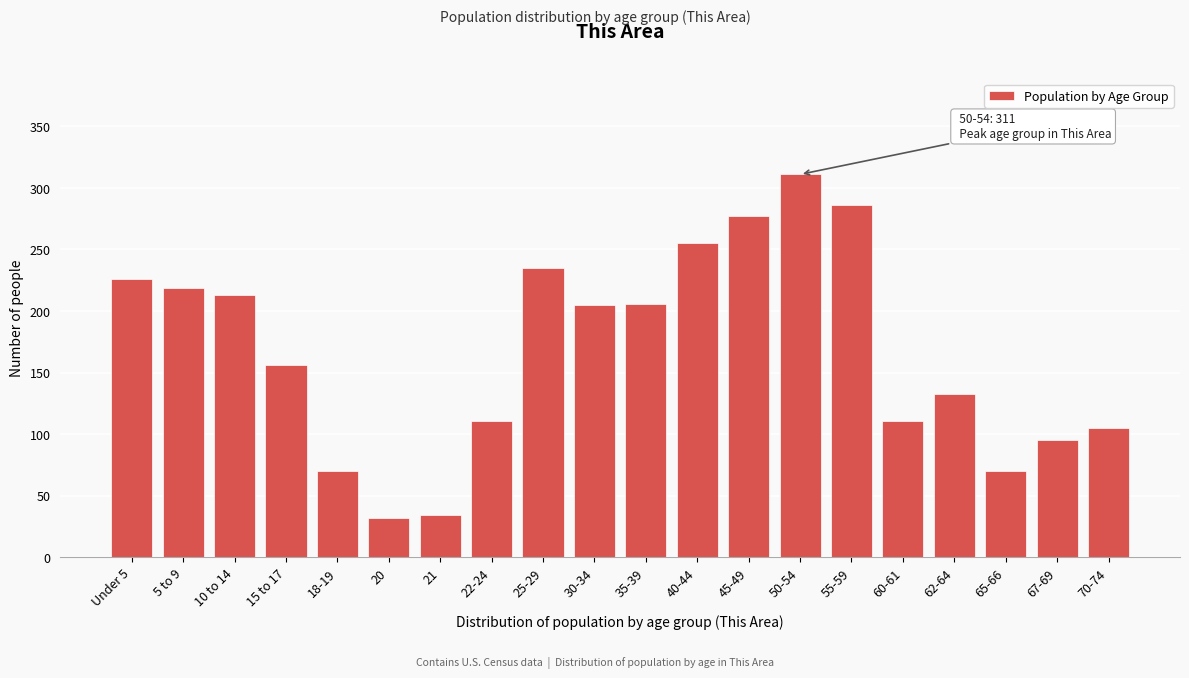

What position from the left is 55-59?

15